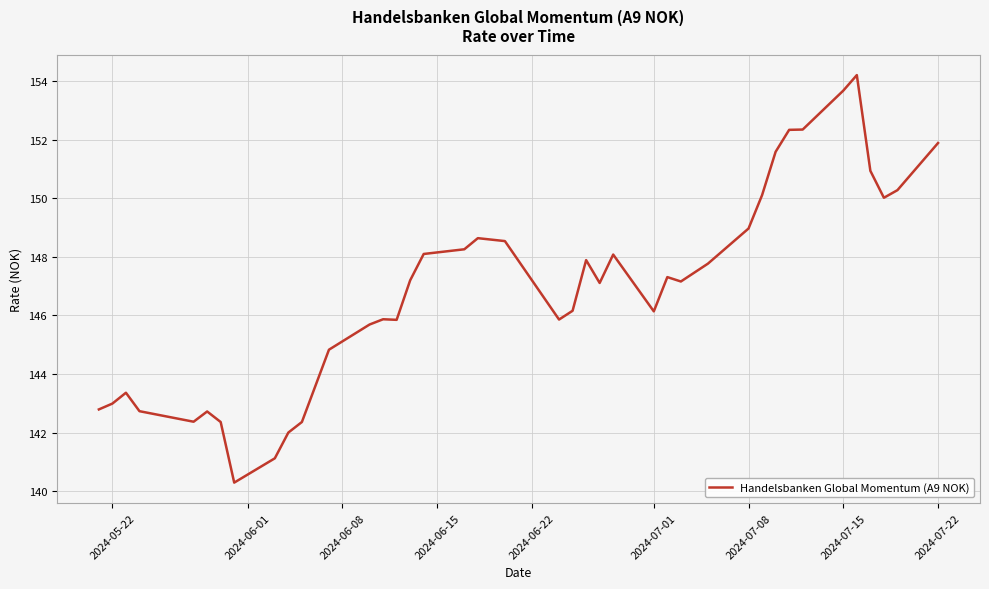

What is the difference between the maximum and minimum values?

13.9